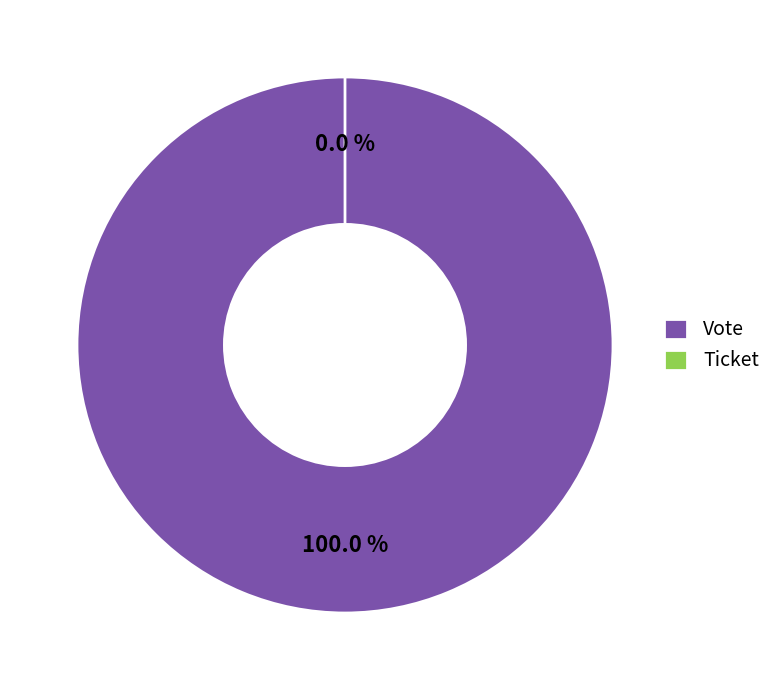

Which has a higher value, Vote or Ticket?

Vote